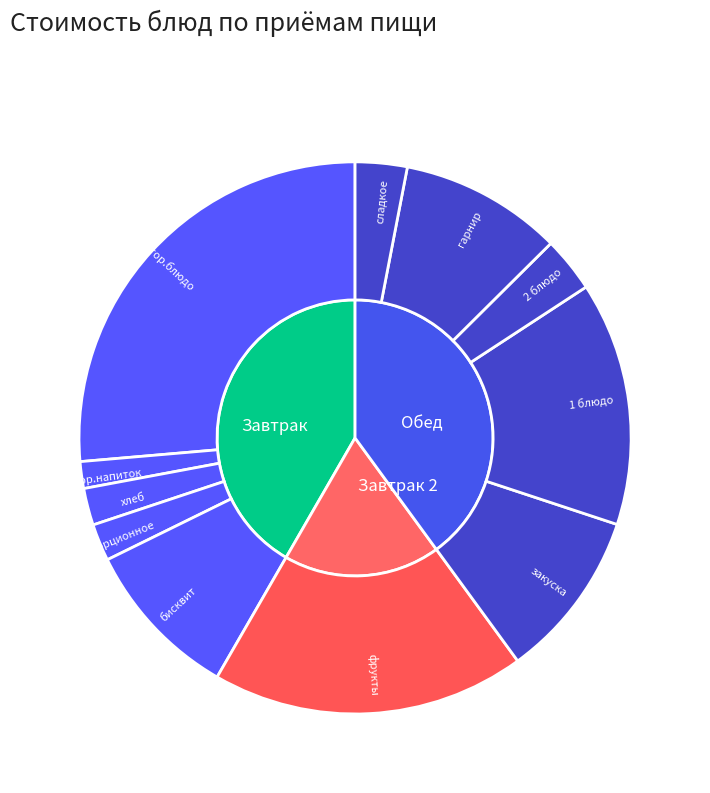

Rank the categories by value from highest to lowest.

гор.блюдо, фрукты, 1 блюдо, закуска, гарнир, бисквит, 2 блюдо, сладкое, масло порционное, хлеб, гор.напиток